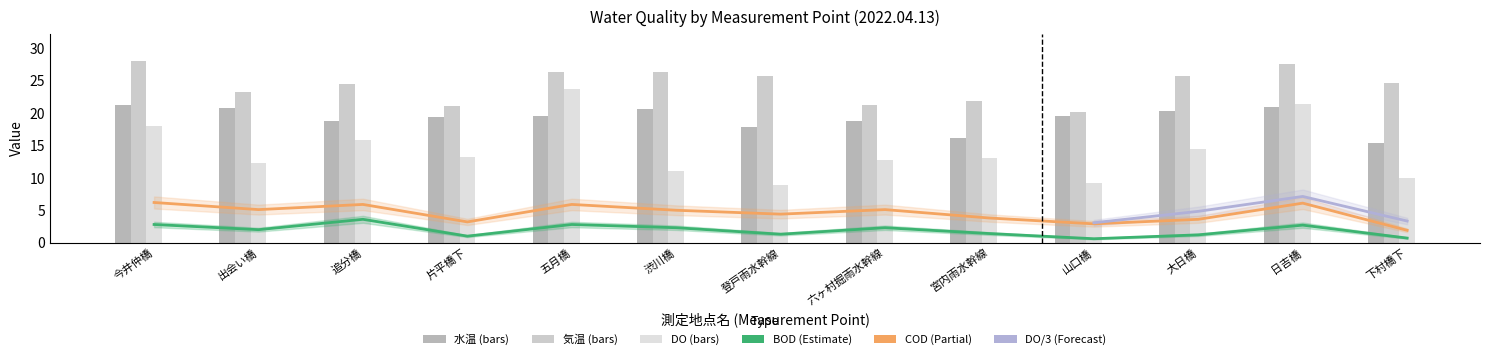

Rank the categories by BOD value from lowest to highest.

山口橋, 下村橋下, 片平橋下, 大日橋, 登戸雨水幹線, 宮内雨水幹線, 出会い橋, 渋川橋, 六ヶ村掘雨水幹線, 日吉橋, 今井仲橋, 五月橋, 追分橋